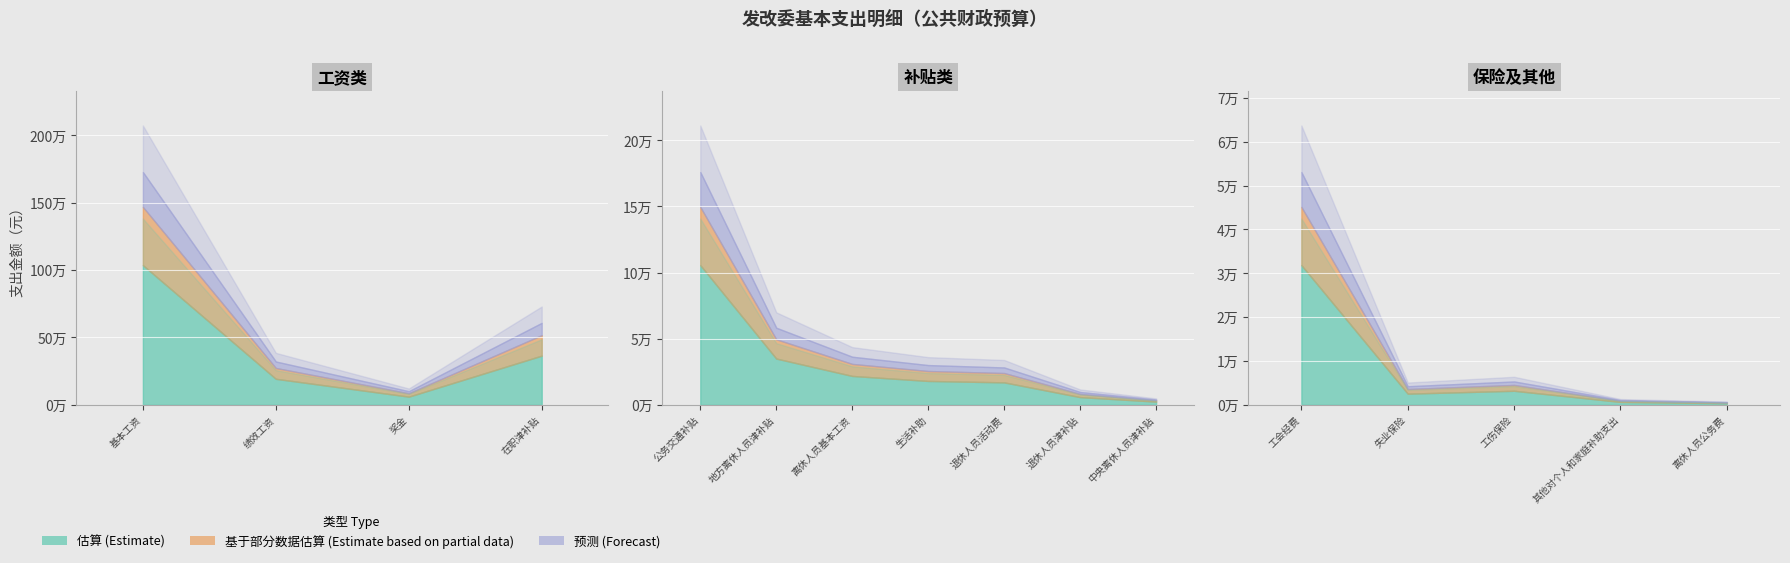

What is the minimum value shown in the chart?

600.0